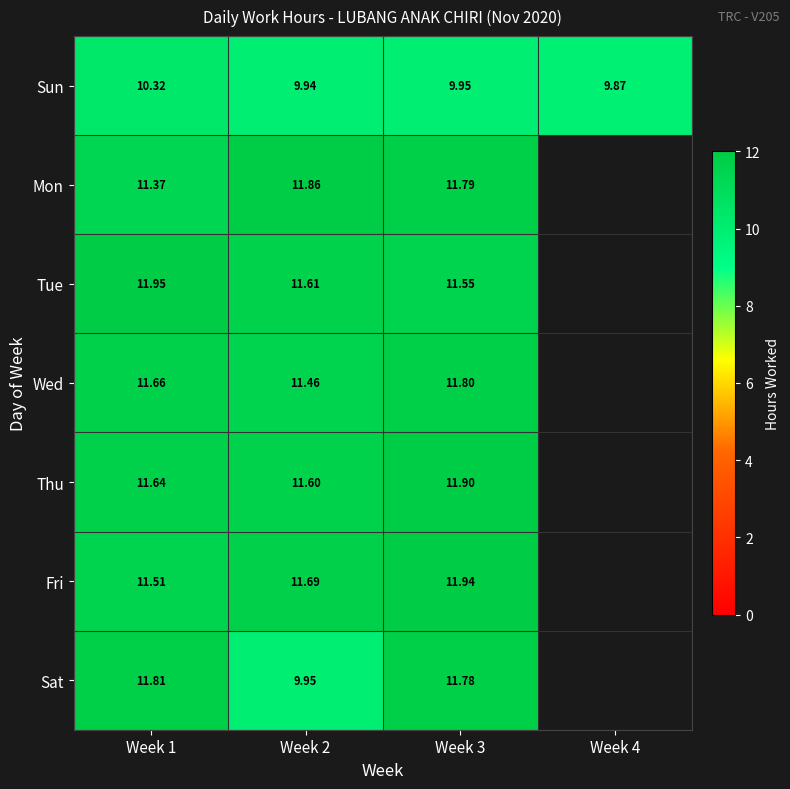

What is the spread (max minus min) of values at Week 3?

2.0